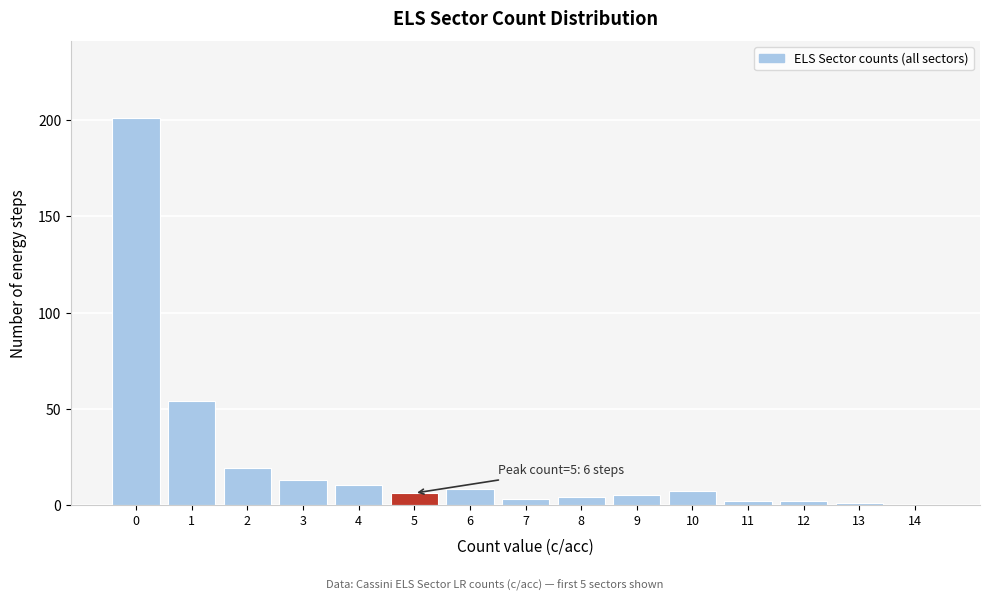

Which range on the x-axis has the tallest bar?

-0.5 to 0.5